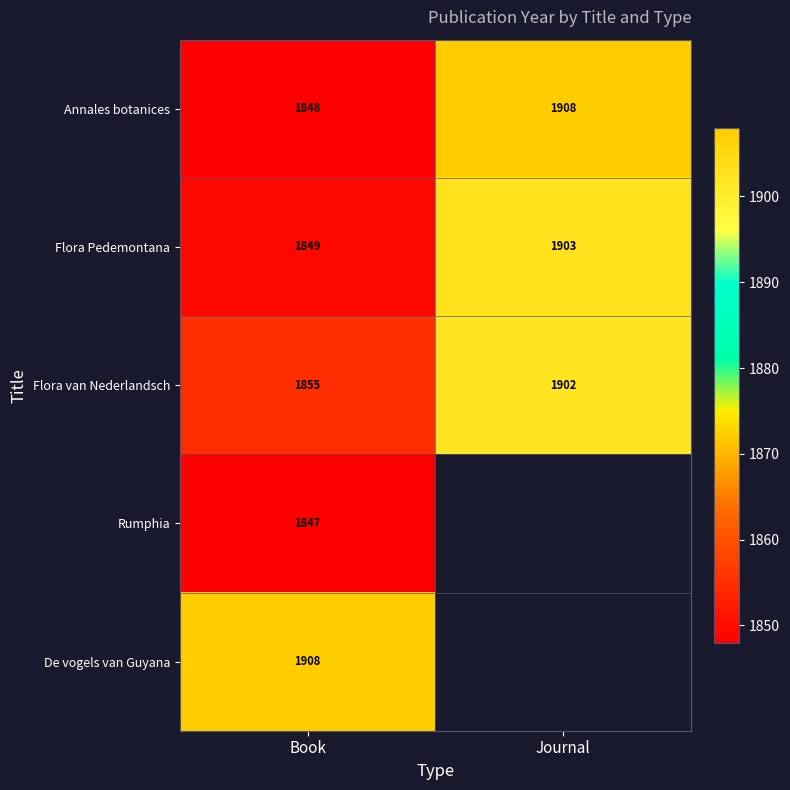

What is the difference between the highest and lowest values at Book?

61